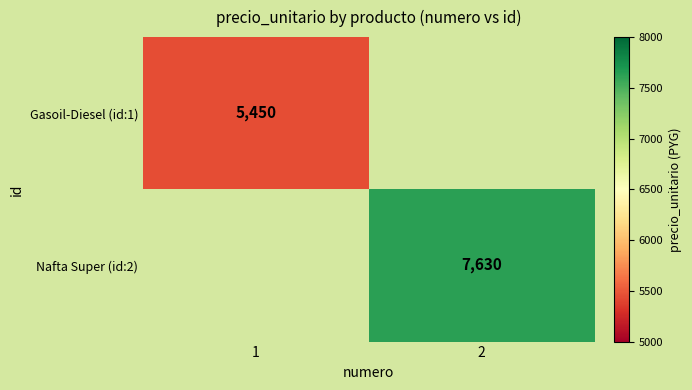

True or false: Gasoil-Diesel (id:1) has a value of 8750 at 1.

False